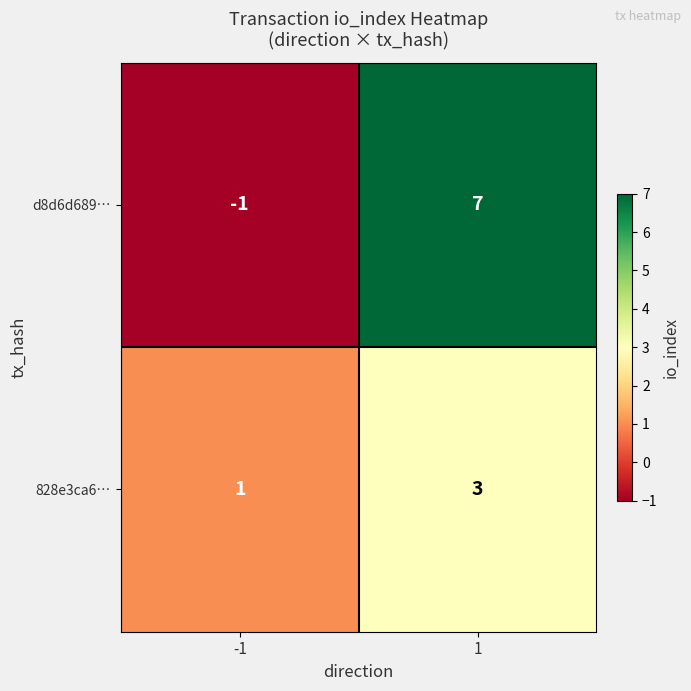

How many series are shown in this chart?

2